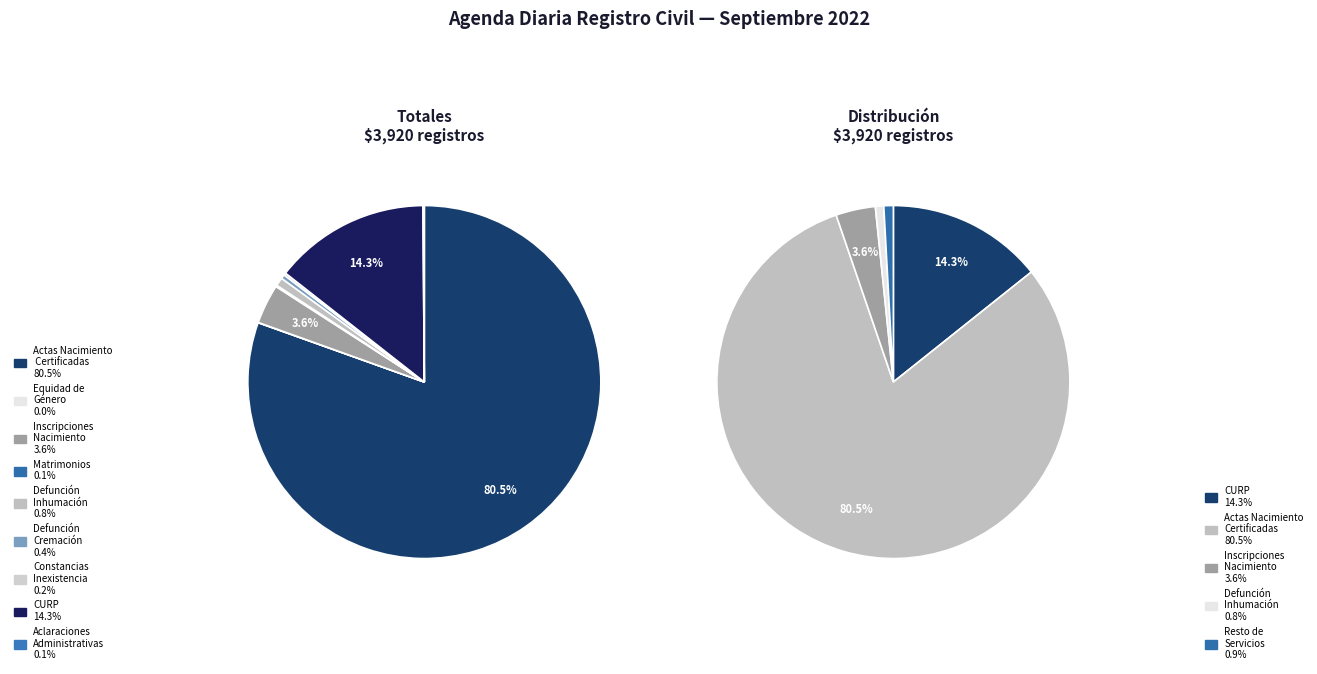

Between CONSTANCIAS DE INEXISTENCIA and LEVANTAMIENTO ACTAS DEFUNCION CREMACION, which is larger?

LEVANTAMIENTO ACTAS DEFUNCION CREMACION